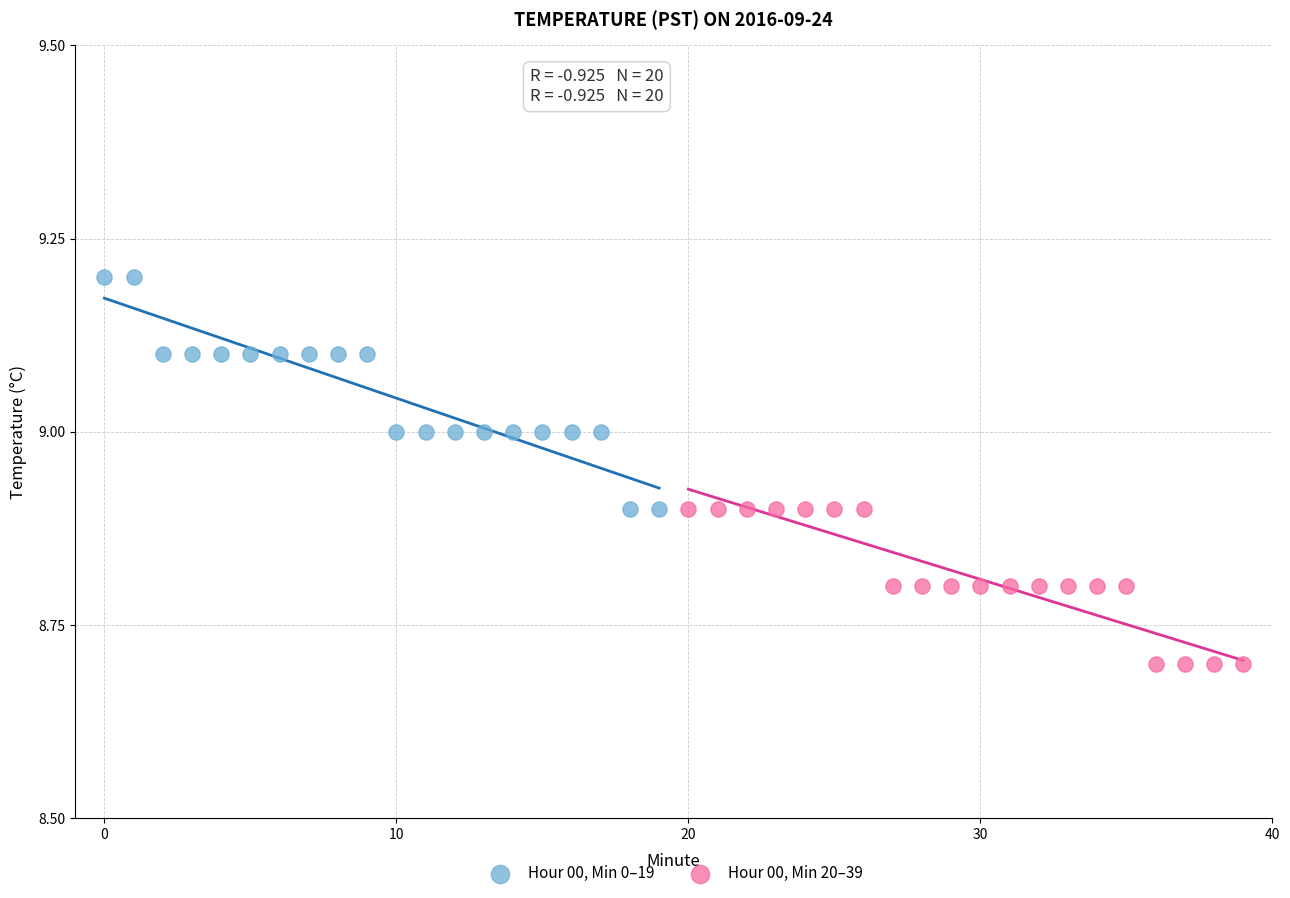

Which series contains the highest Y value?

Hour 00, Min 0–19